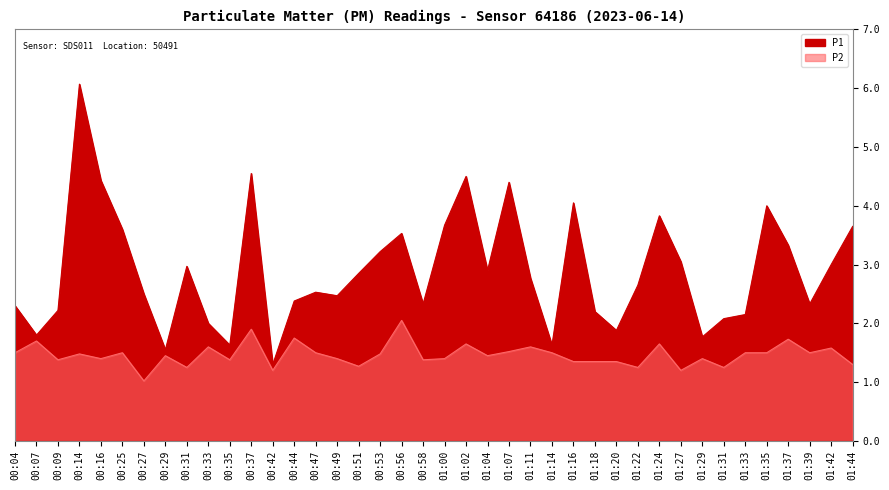

Which category has the highest value in the P1 series?

00:14